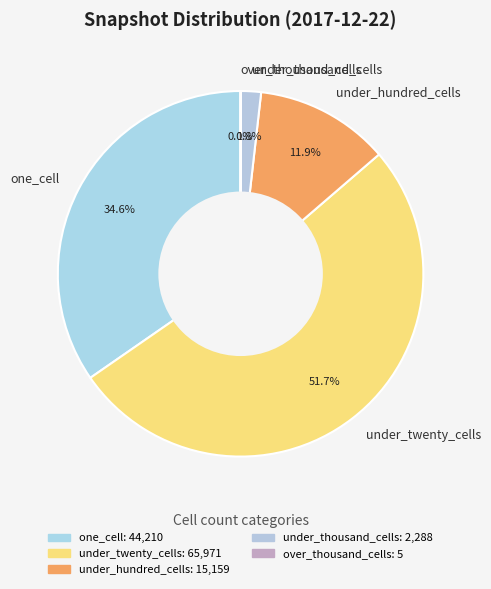

Which slice represents more than half of the pie?

under_twenty_cells